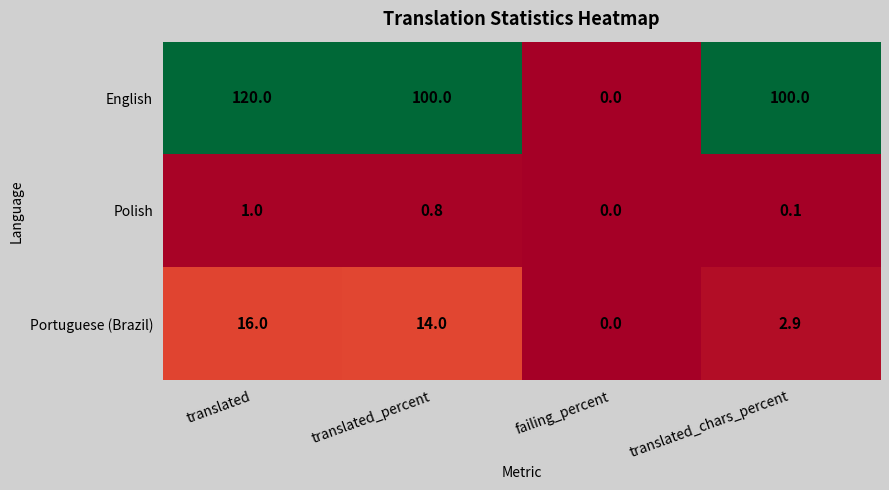

What is the approximate value of Portuguese (Brazil) at translated_chars_percent?

2.9